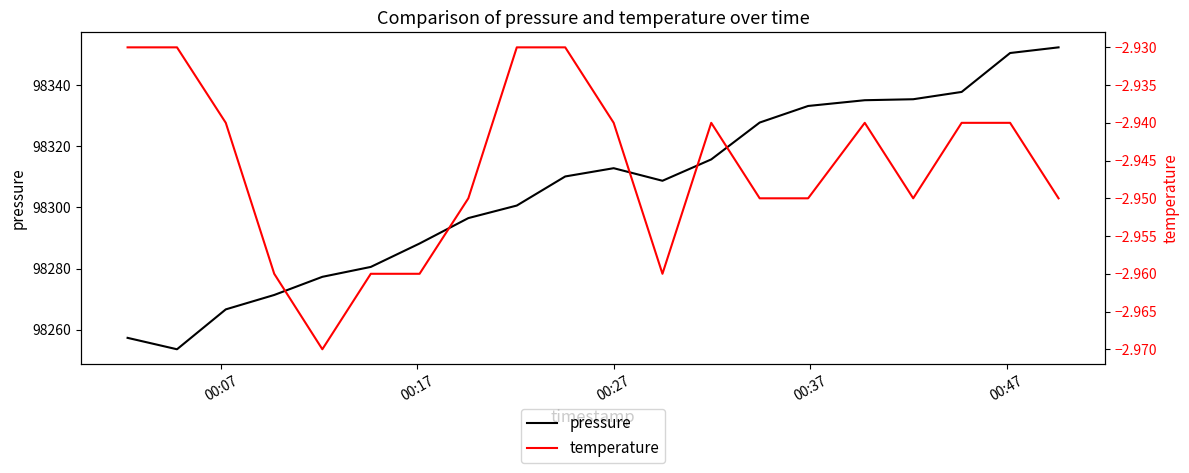

What is the maximum value for pressure?

98352.3